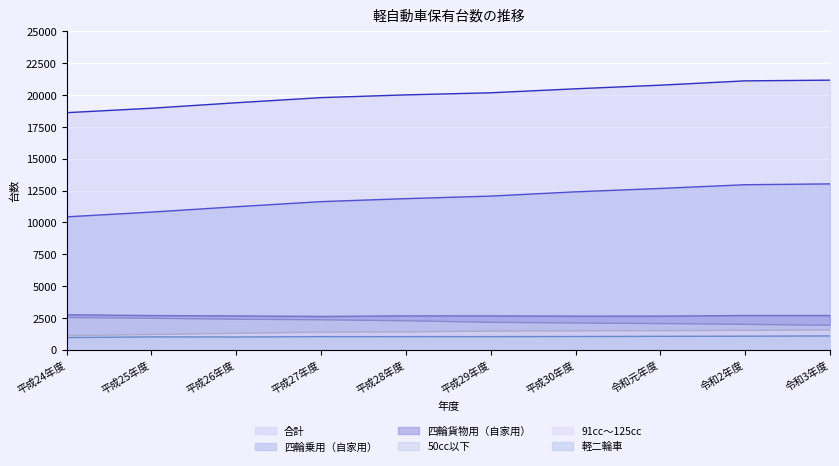

Between 平成27年度 and 平成28年度, which series saw the biggest shift?

四輪乗用（自家用）